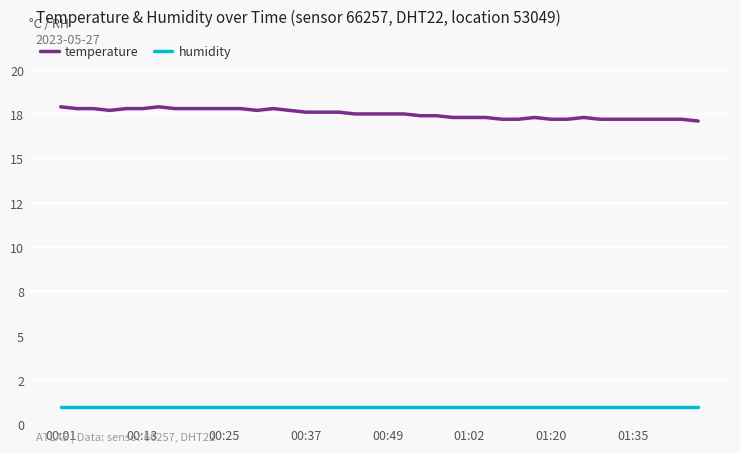

Which series has the widest spread of values?

temperature